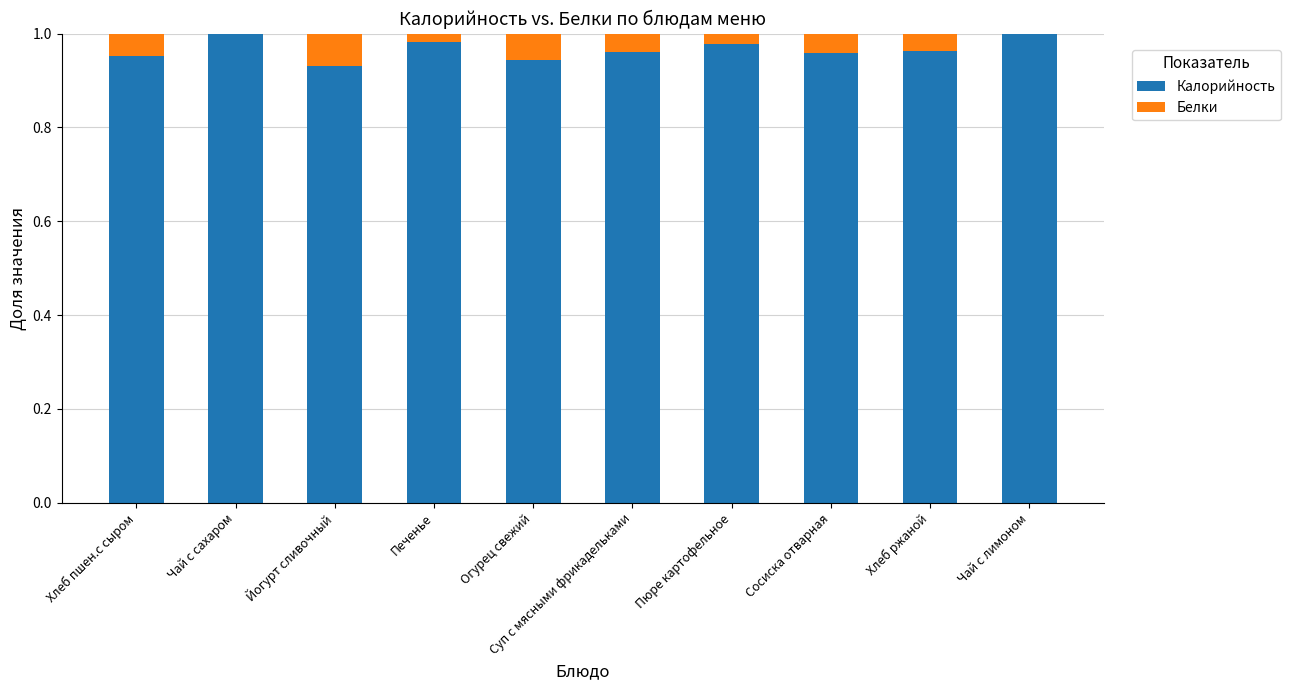

What is the sum of all Калорийность values?

9.7